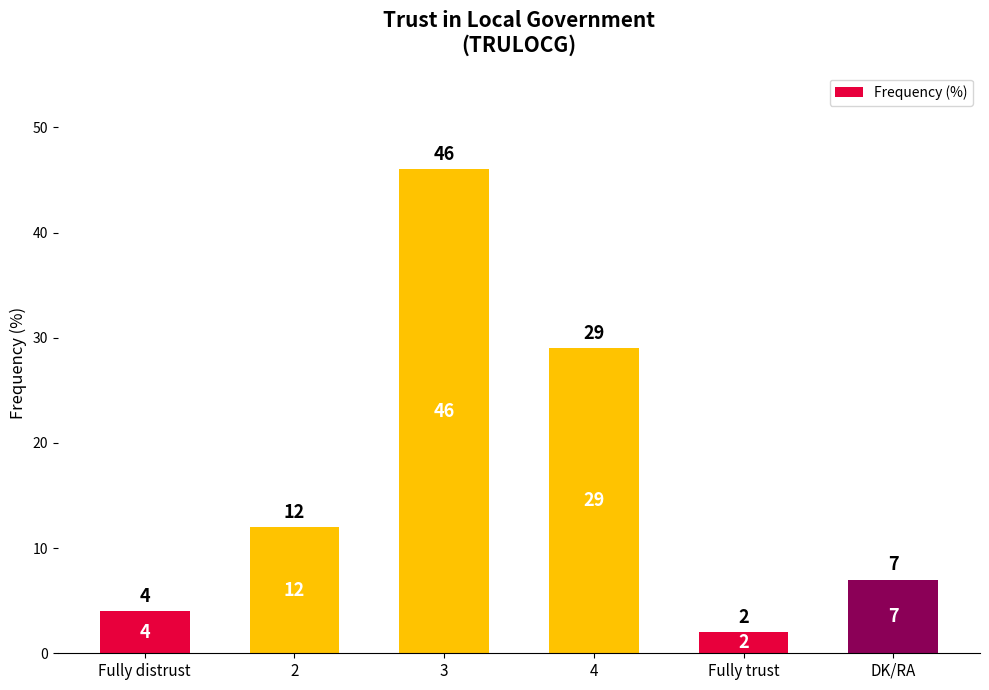

Are the bars horizontal?

No